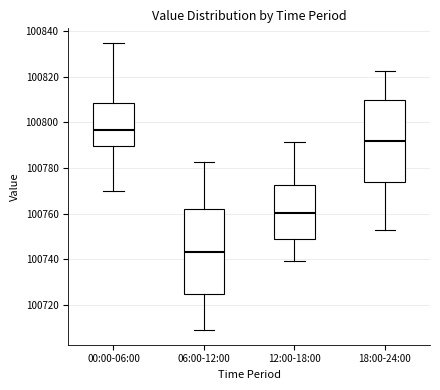

Reading left to right, transcribe this box plot: for each box, give where its median line is, the range the box spans, and where its two whiskers end, as read against the y-axis. The values are not printed on the chart, so give them approximately, as read against the axis.

00:00-06:00: median 100796, box 100790 to 100808, whiskers 100770 to 100834
06:00-12:00: median 100744, box 100724 to 100762, whiskers 100708 to 100782
12:00-18:00: median 100760, box 100748 to 100772, whiskers 100740 to 100792
18:00-24:00: median 100792, box 100774 to 100810, whiskers 100752 to 100822